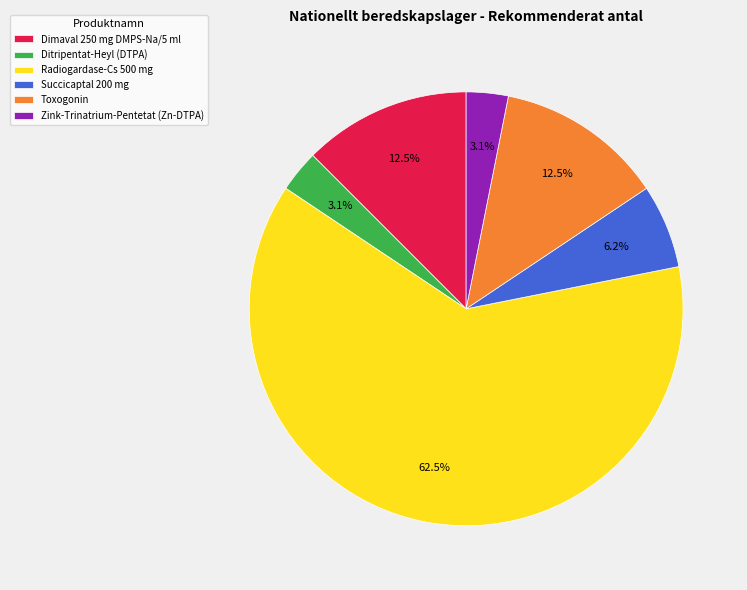

Which slice is the largest?

Radiogardase-Cs 500 mg